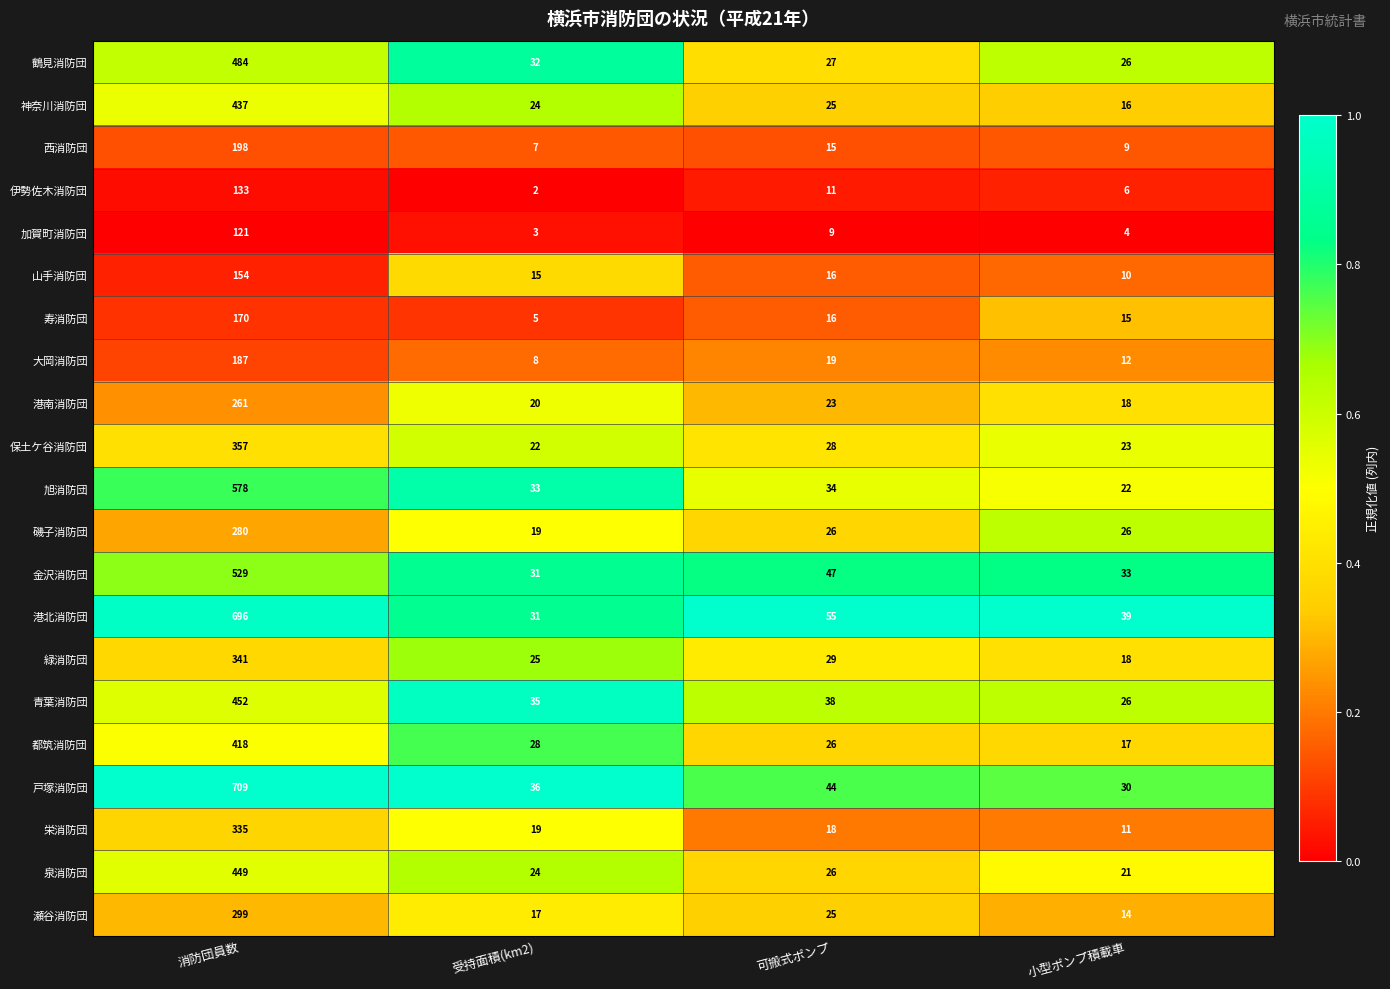

How many series are shown in this chart?

21